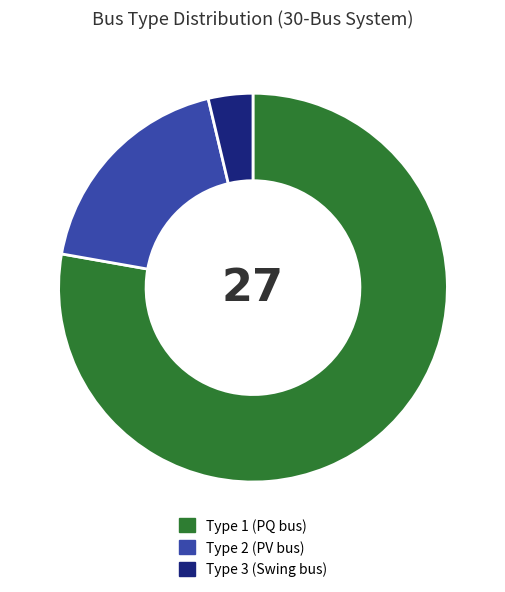

True or false: Type 1 (PQ bus) accounts for 91% of the total.

False